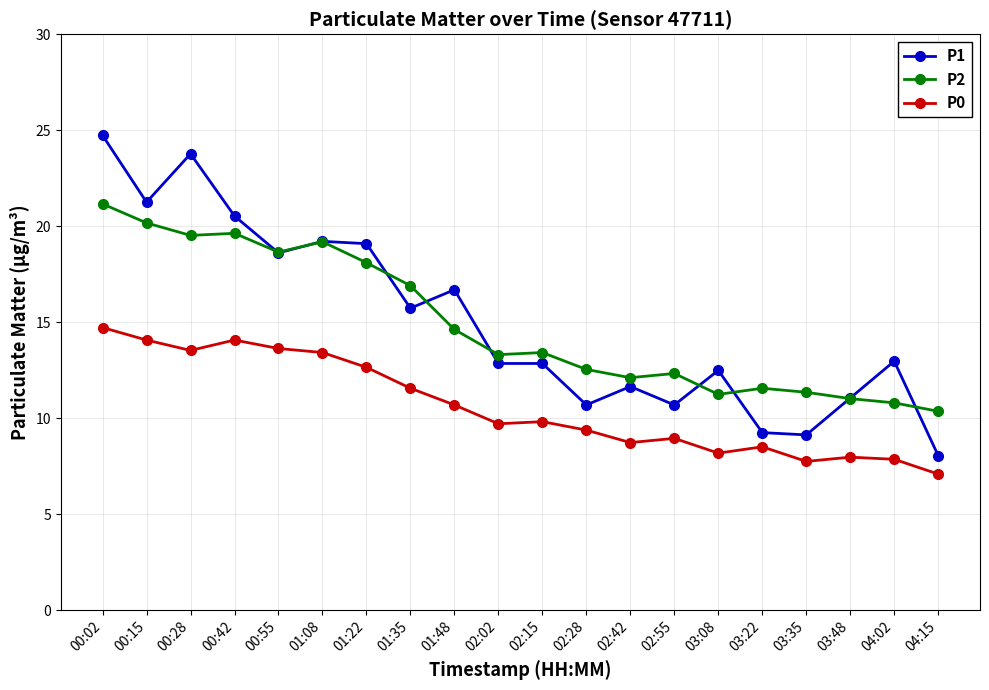

Does the chart display data point markers on the line(s)?

Yes